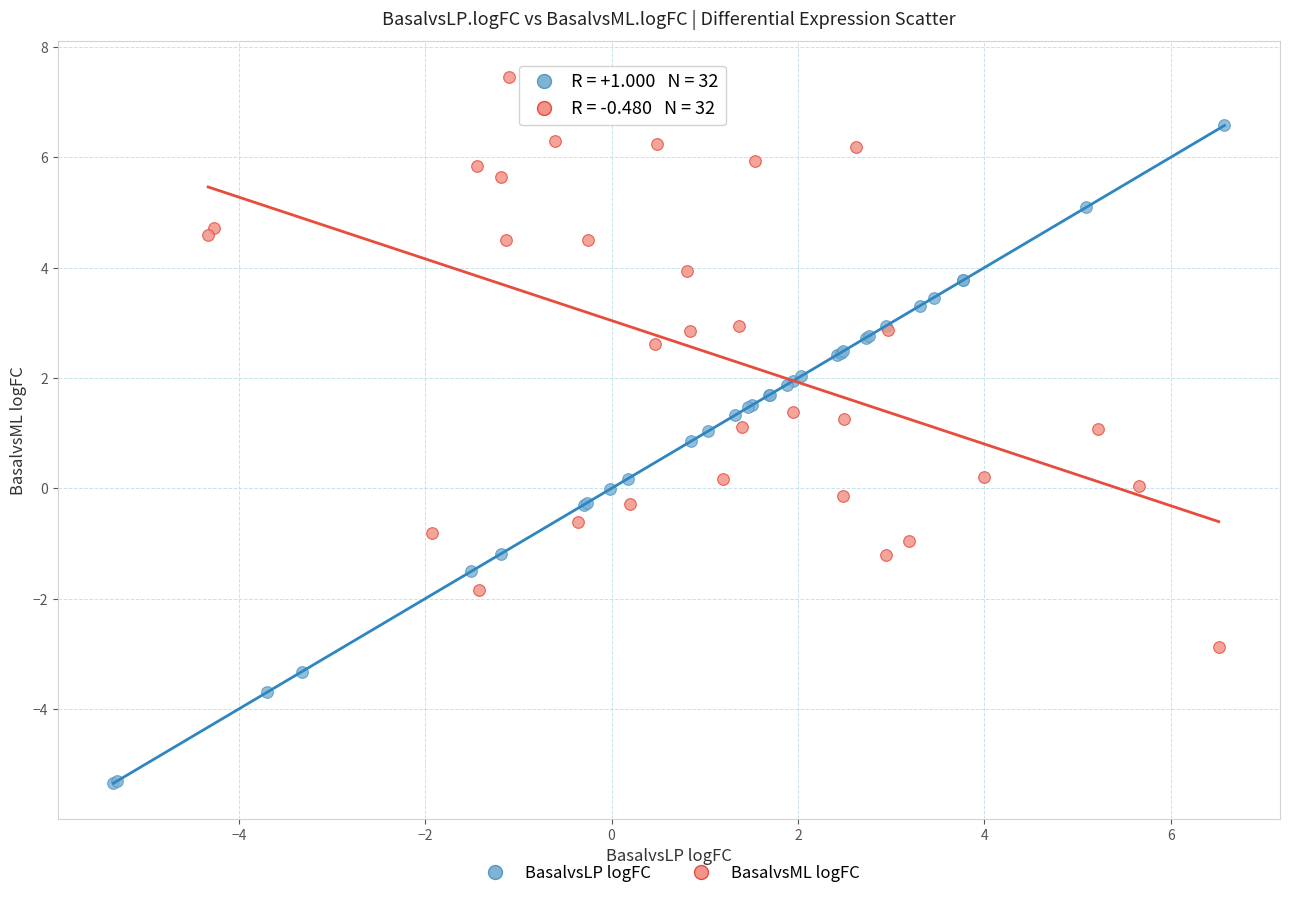

Which series contains the lowest Y value?

BasalvsLP logFC